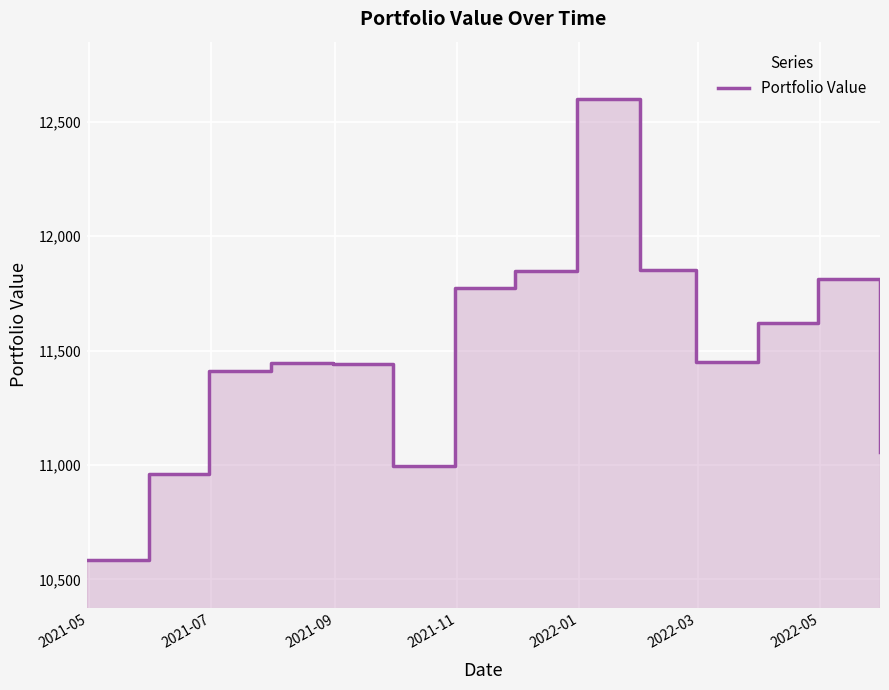

Is it true that the value at 9 is 2952.4?

False